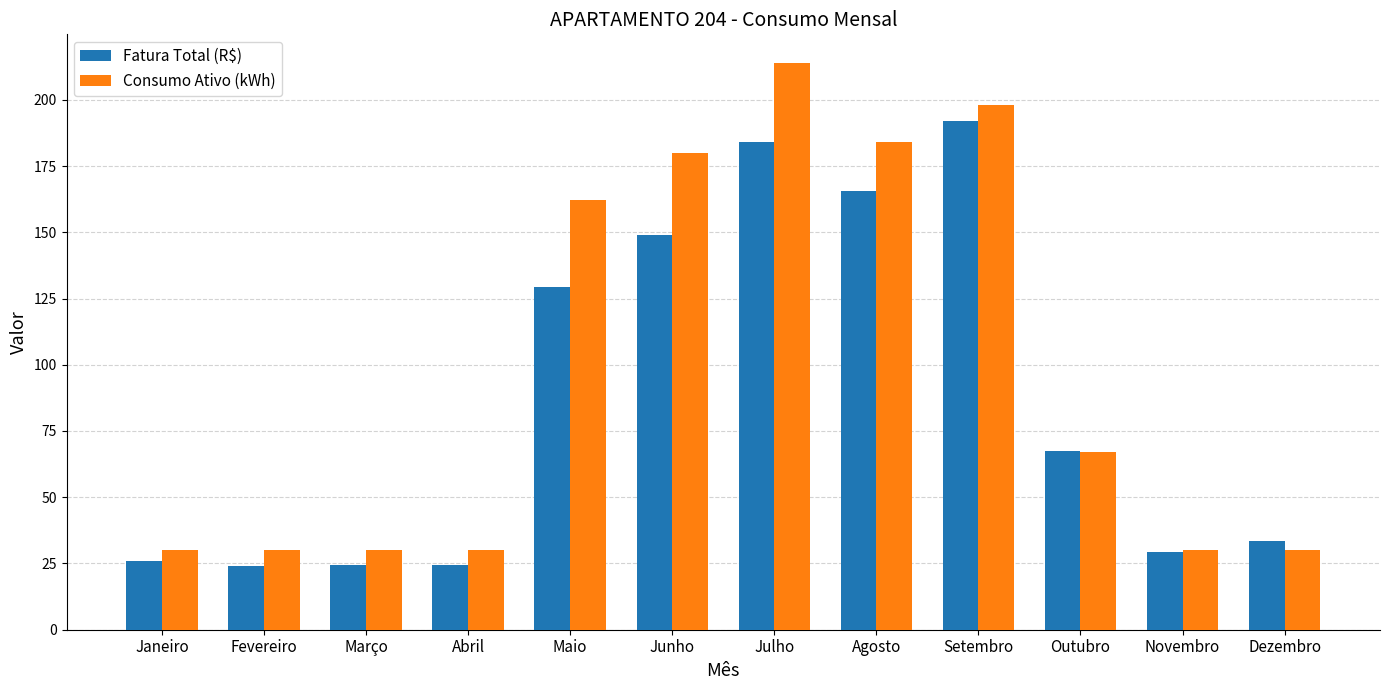

Is it true that Consumo Ativo (kWh) equals 30.0 at Dezembro?

True